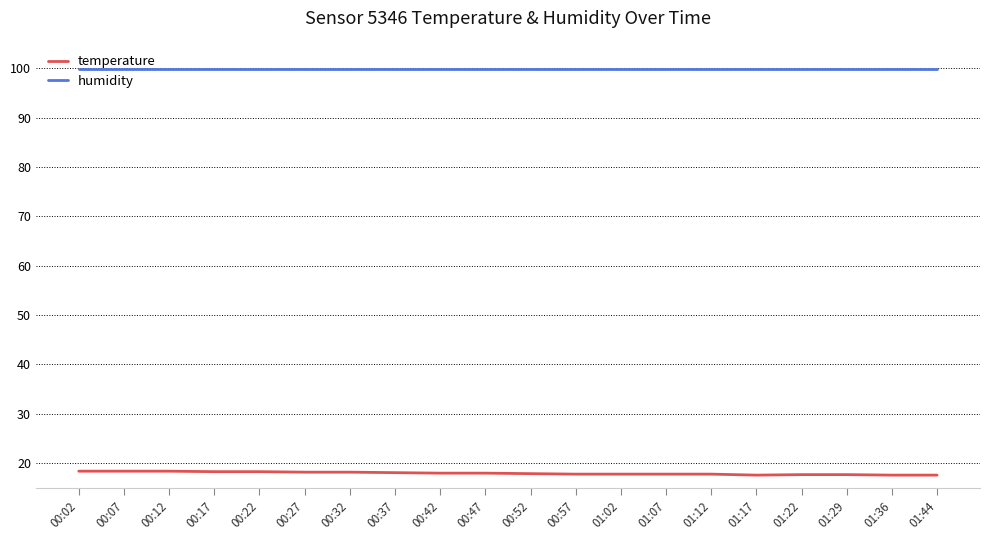

What position from the right is 00:07?

19